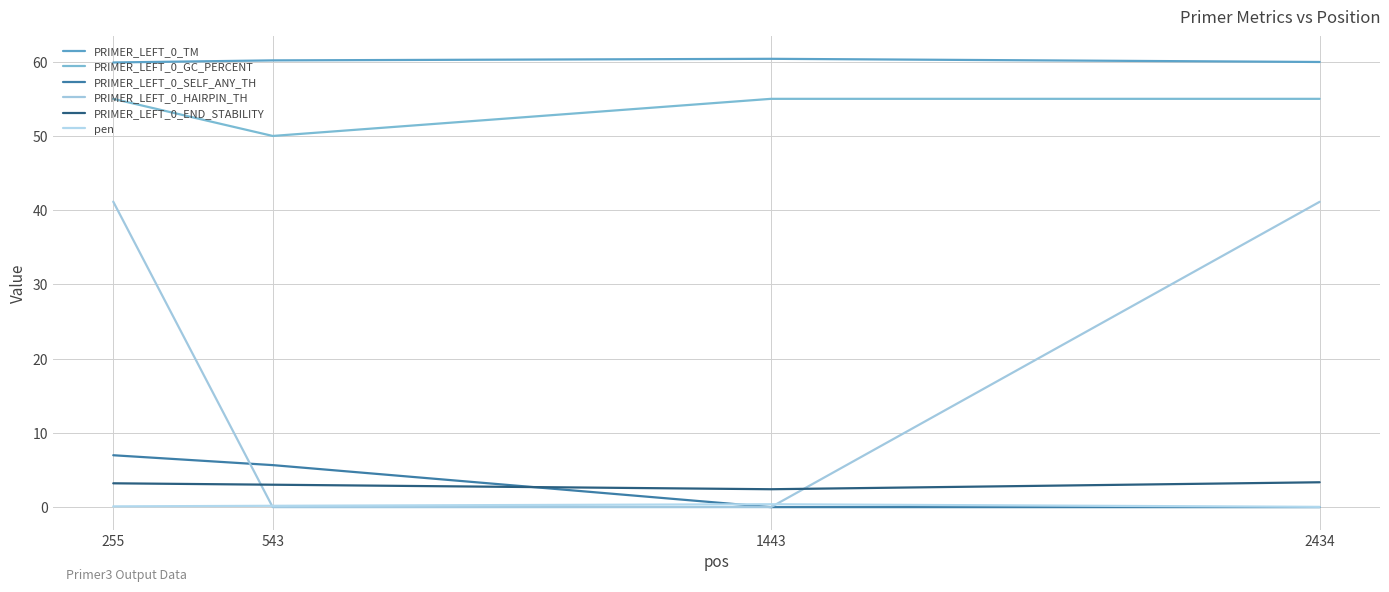

Reading right to left, what are all the values shown in this chart?

PRIMER_LEFT_0_TM: 2434=60.0	1443=60.4	543=60.2	255=59.9
PRIMER_LEFT_0_GC_PERCENT: 2434=55.0	1443=55.0	543=50.0	255=55.0
PRIMER_LEFT_0_SELF_ANY_TH: 2434=0.0	1443=0.0	543=5.7	255=7.0
PRIMER_LEFT_0_HAIRPIN_TH: 2434=41.1	1443=0.0	543=0.0	255=41.1
PRIMER_LEFT_0_END_STABILITY: 2434=3.4	1443=2.4	543=3.0	255=3.2
pen: 2434=0.0	1443=0.4	543=0.2	255=0.1